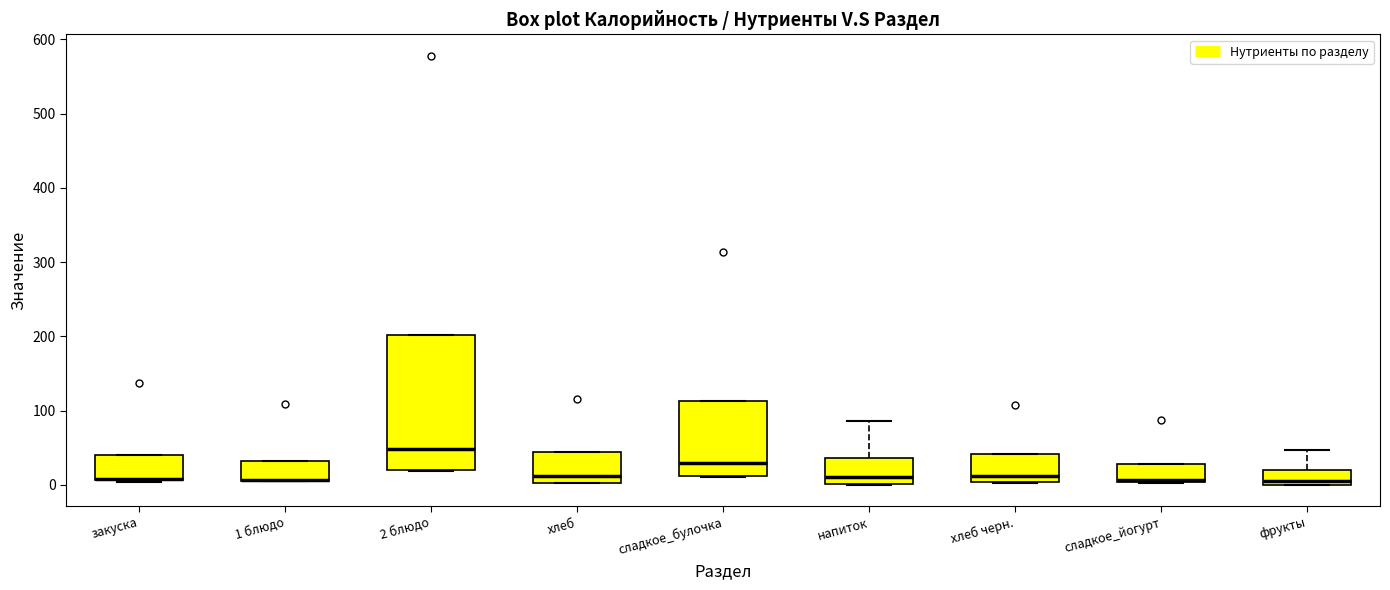

Reading left to right, read every box against the y-axis: the position of its median line, the range the box covers, and the ends of its whiskers. The values are not printed on the chart, so give them approximately, as read against the axis.

закуска: median 10 (drawn on the box's lower edge), box 10 to 40, whiskers 0 to 40
1 блюдо: median 10 (drawn on the box's lower edge), box 10 to 30, whiskers 10 to 30
2 блюдо: median 50, box 20 to 200, whiskers 20 to 200
хлеб: median 10, box 0 to 40, whiskers 0 to 40
сладкое_булочка: median 30, box 10 to 110, whiskers 10 to 110
напиток: median 10, box 0 to 40, whiskers 0 to 90
хлеб черн.: median 10, box 0 to 40, whiskers 0 to 40
сладкое_йогурт: median 10 (drawn on the box's lower edge), box 0 to 30, whiskers 0 to 30
фрукты: median 10, box 0 to 20, whiskers 0 to 50